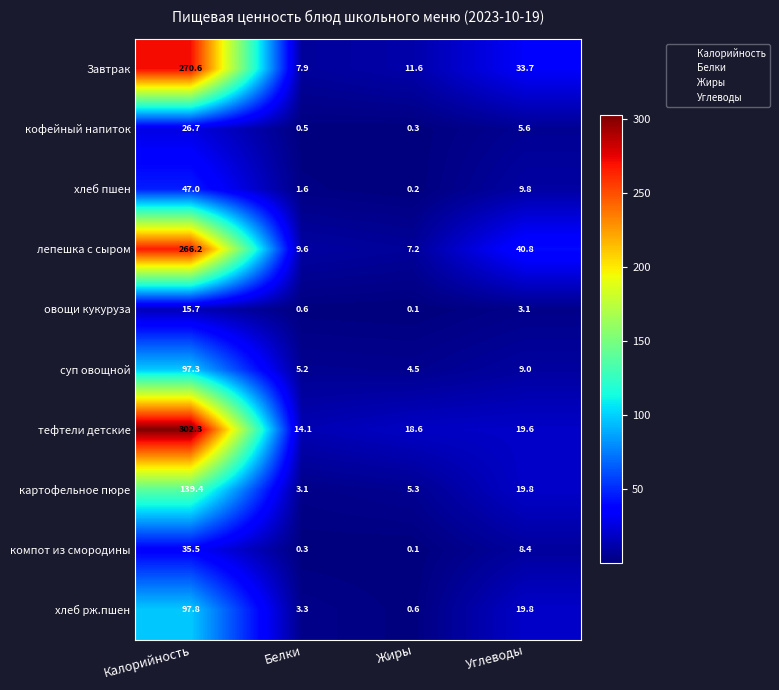

Which category has the lowest value across all series?

Жиры